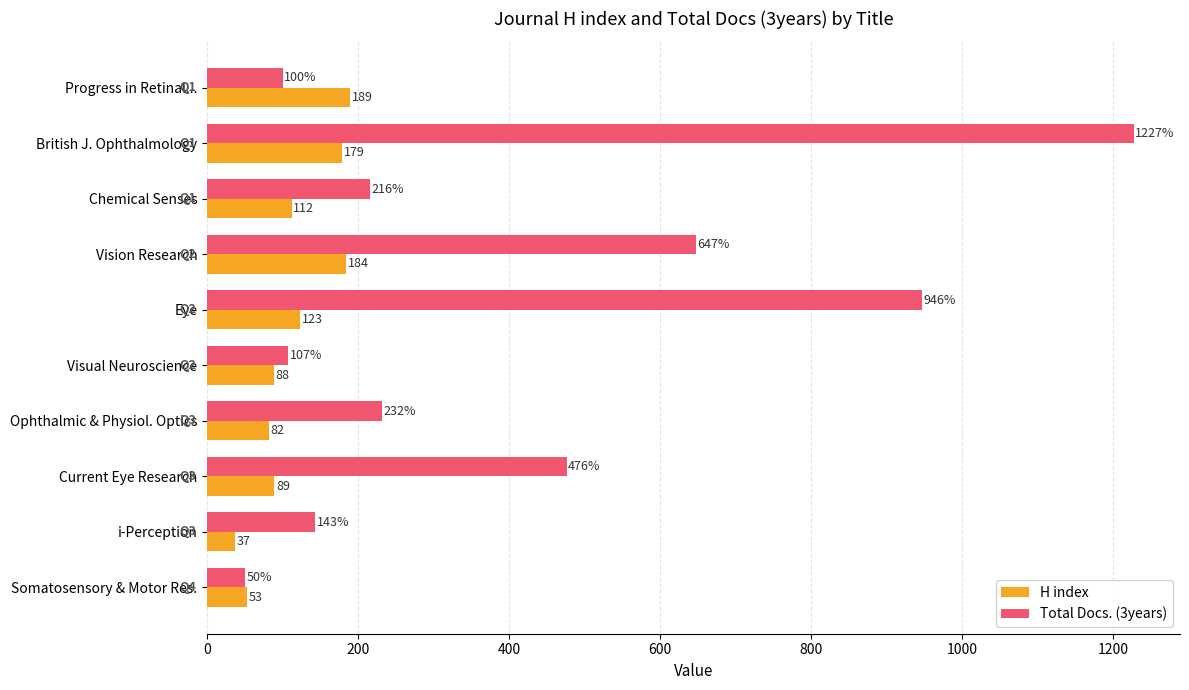

Which series has the largest range (max minus min)?

Total Docs. (3years)